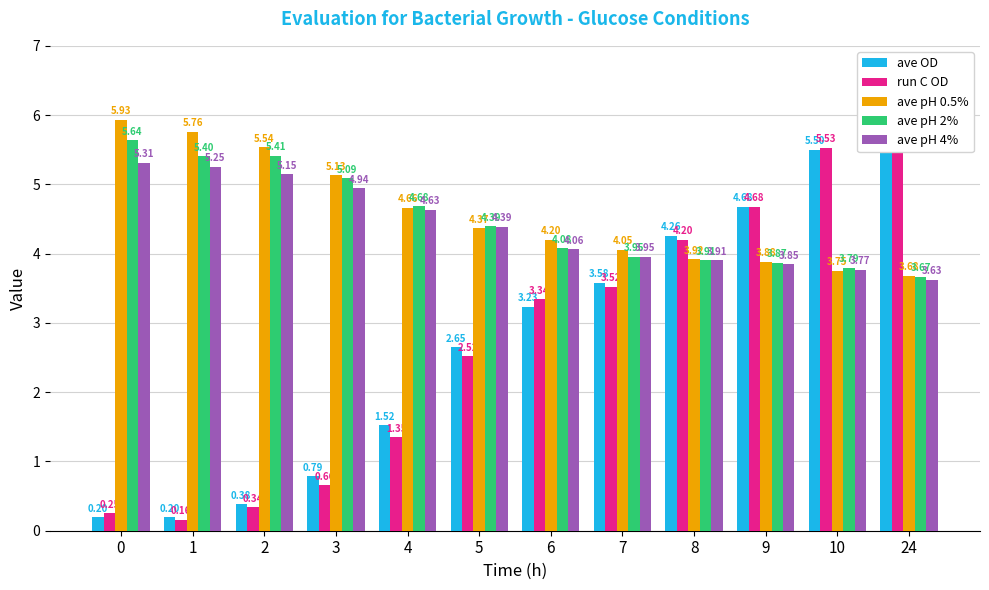

Is it true that run C OD equals 7.6 at 9?

False